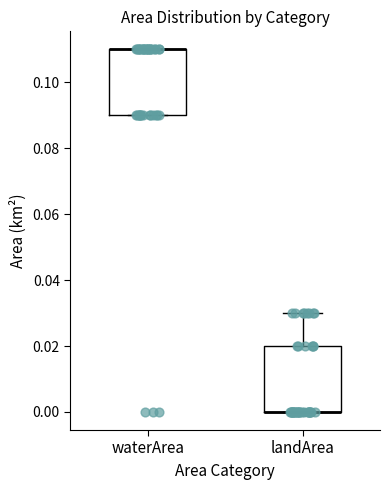

Reading left to right, read every box against the y-axis: the position of its median line, the range the box covers, and the ends of its whiskers. The values are not printed on the chart, so give them approximately, as read against the axis.

waterArea: median 0.11 (drawn on the box's upper edge), box 0.09 to 0.11, whiskers 0.09 to 0.11
landArea: median 0.00 (drawn on the box's lower edge), box 0.00 to 0.02, whiskers 0.00 to 0.03